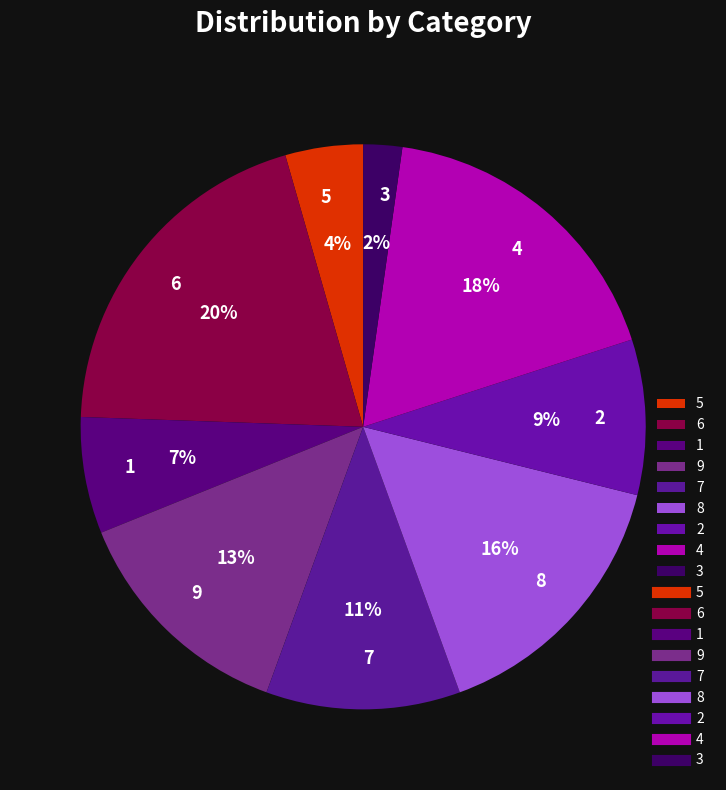

What percentage is the 4 slice, to the nearest percent?

18%